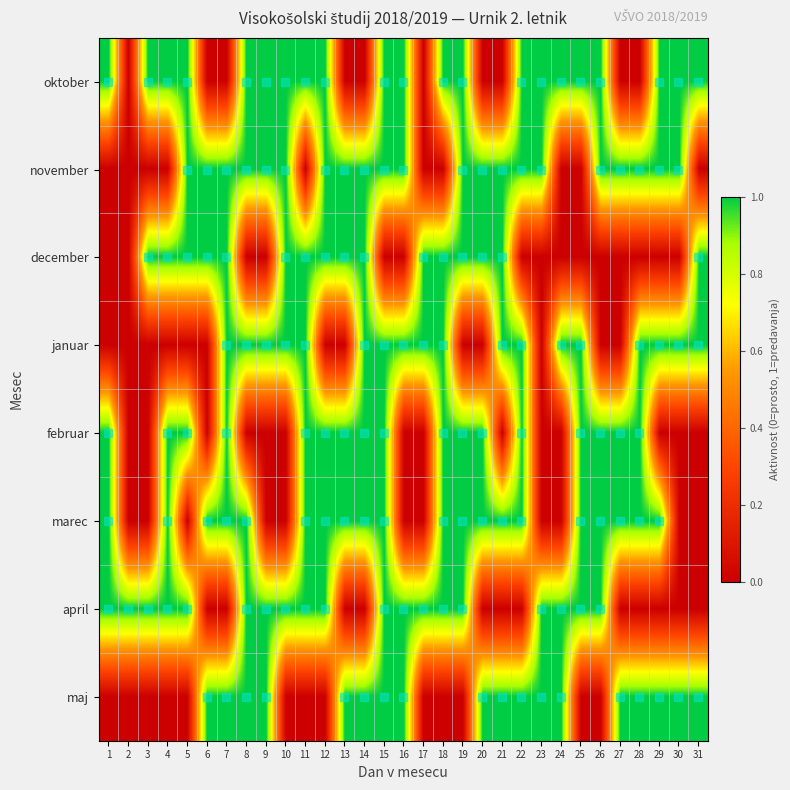

How many data points does each series have?

31